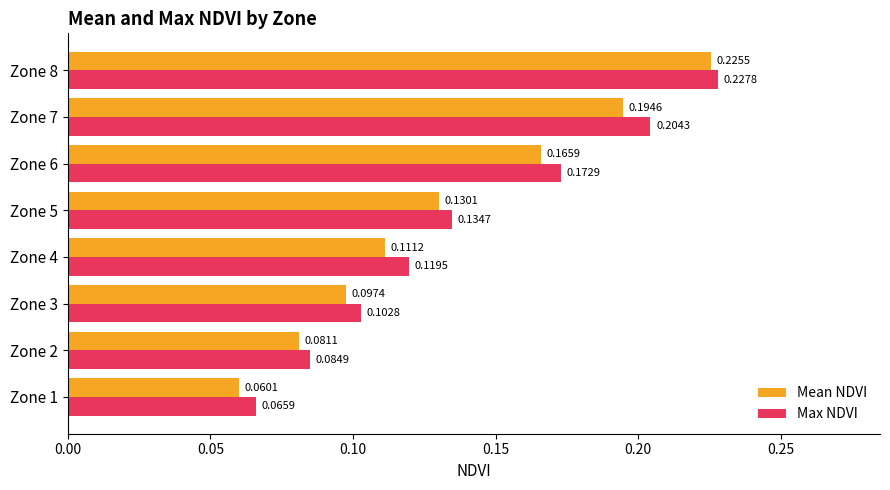

List the series in order of their peak value, highest first.

Max NDVI, Mean NDVI